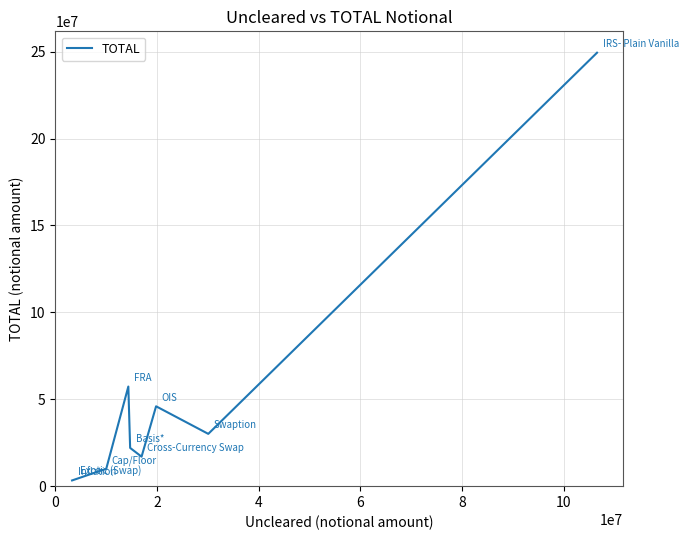

How many series are shown in this chart?

1